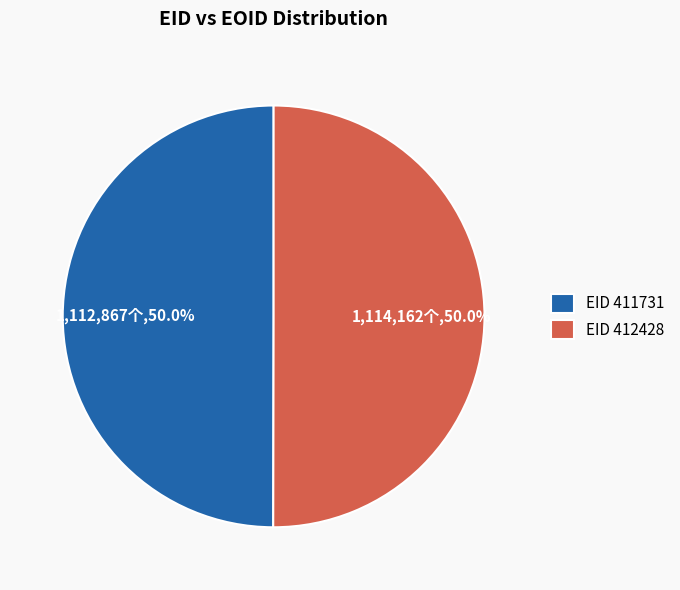

How many slices are in this pie chart?

2